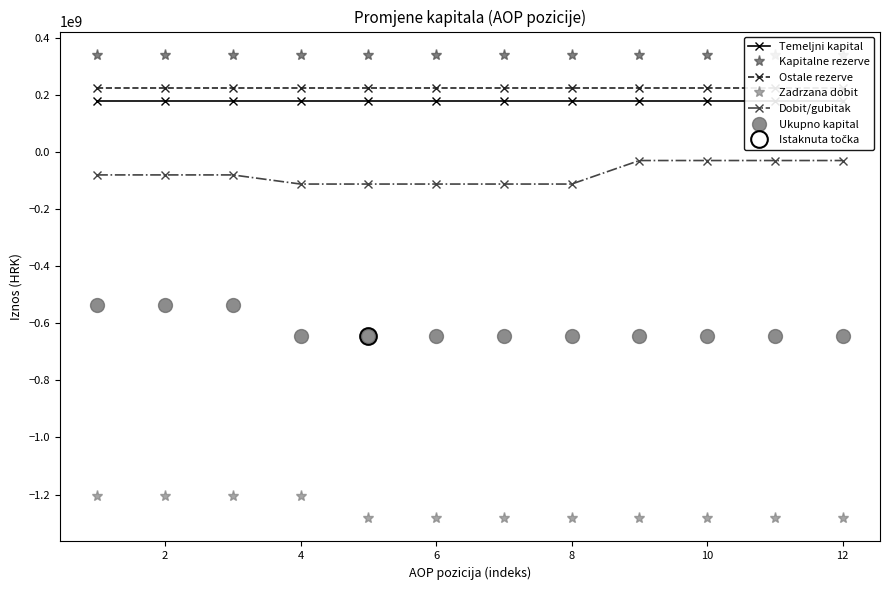

True or false: Dobit/gubitak and Zadrzana dobit intersect in this chart.

False